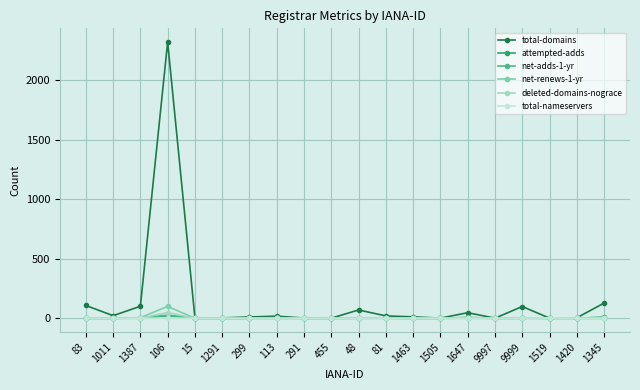

What are all the series names shown in the legend?

total-domains, attempted-adds, net-adds-1-yr, net-renews-1-yr, deleted-domains-nograce, total-nameservers